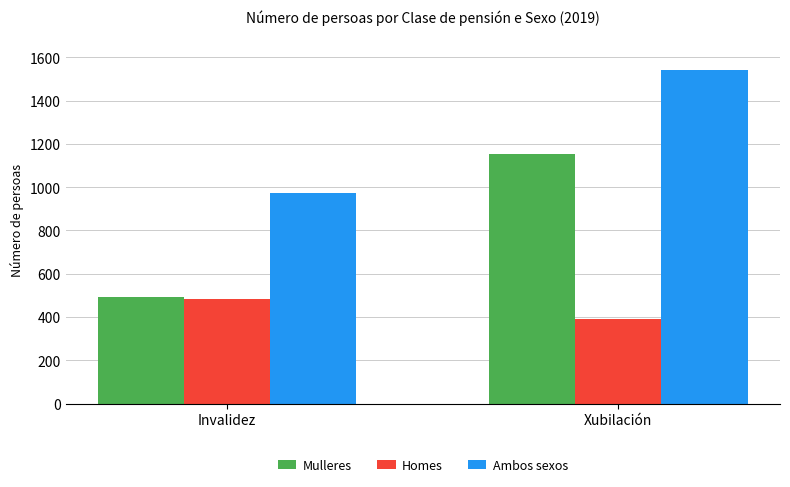

What is the sum of all Ambos sexos values?

2516